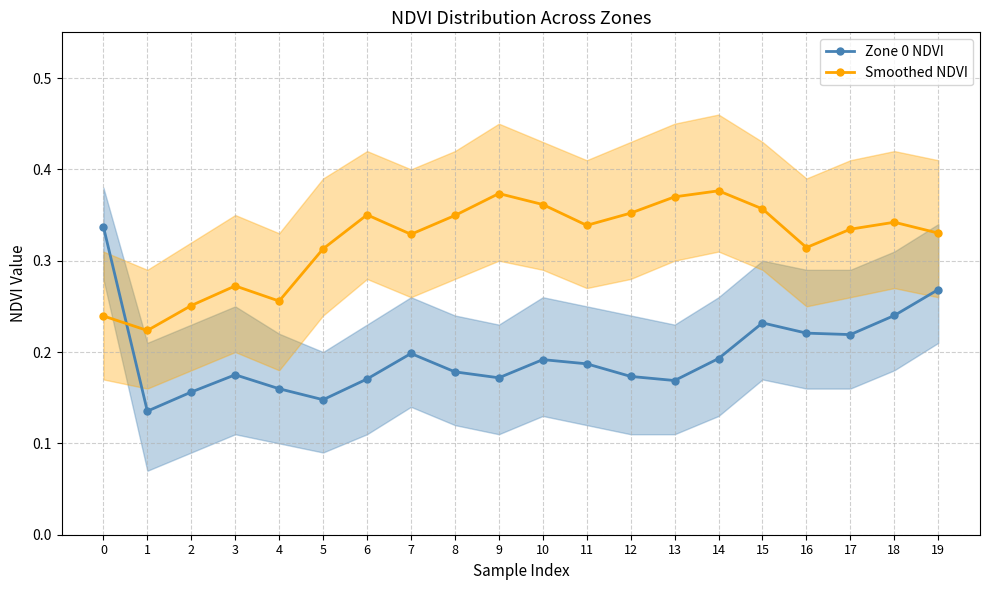

At how many categories does at least one series exceed 0?

20